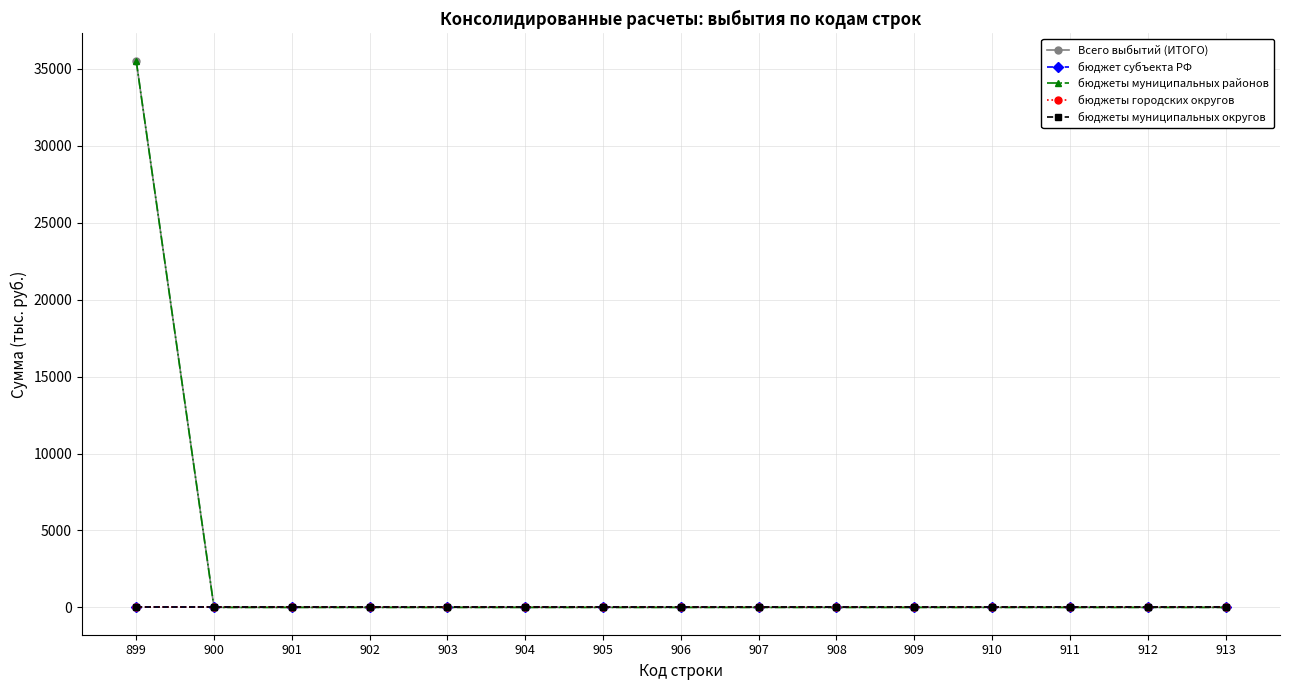

Between 903 and 906, which series saw the biggest shift?

Всего выбытий (ИТОГО)